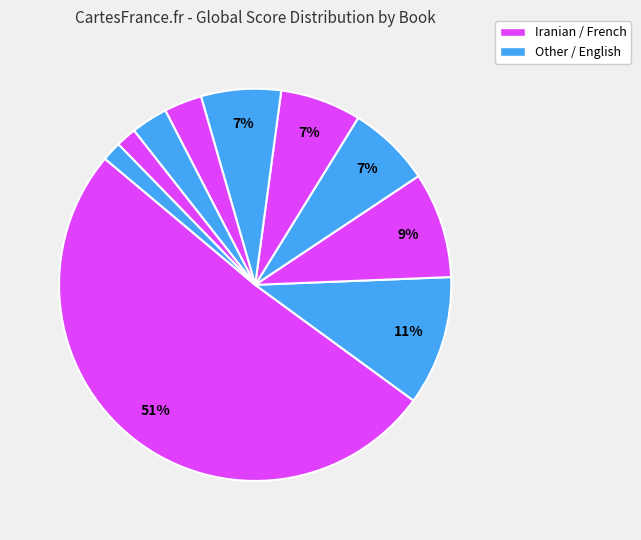

How many segments does this pie chart have?

10